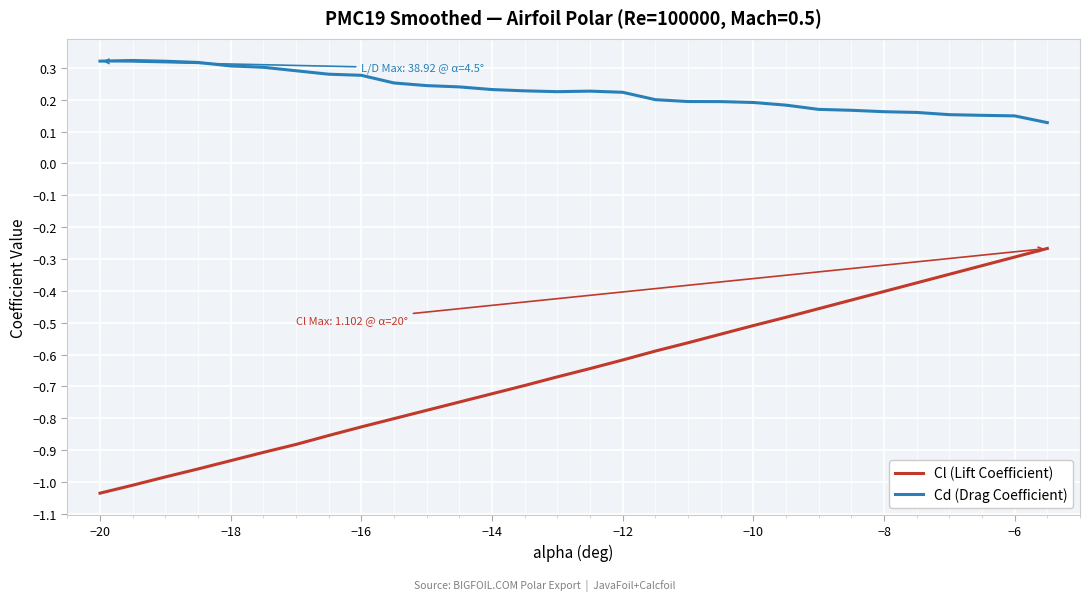

List the series in order of their peak value, highest first.

Cd (Drag Coefficient), Cl (Lift Coefficient)